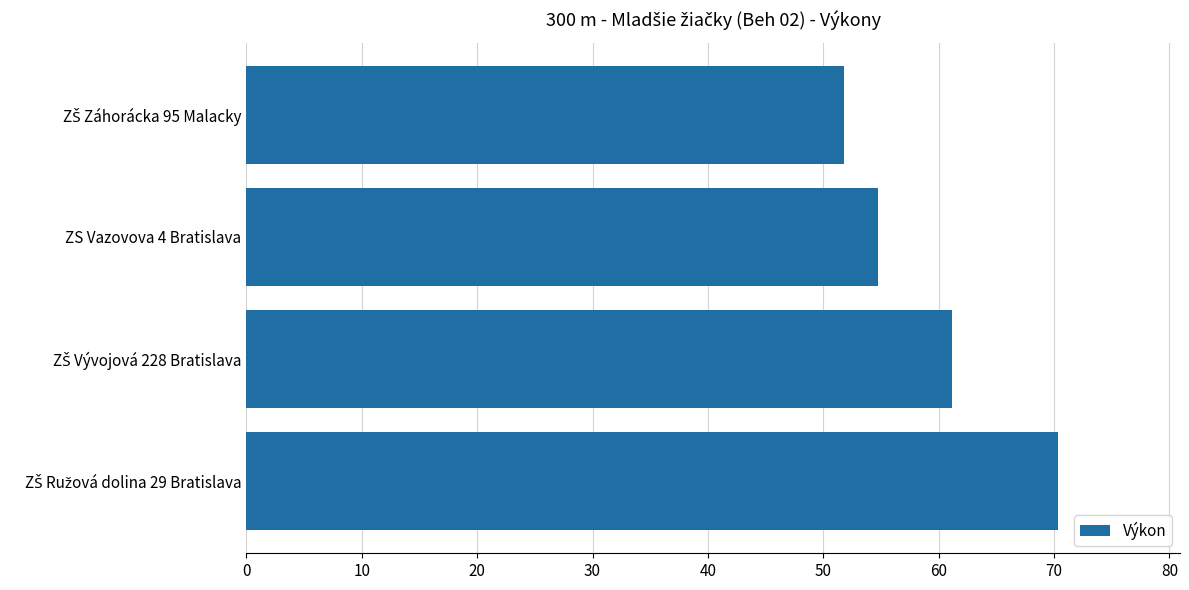

The value at ZS Vazovova 4 Bratislava is 54.7. True or false?

True